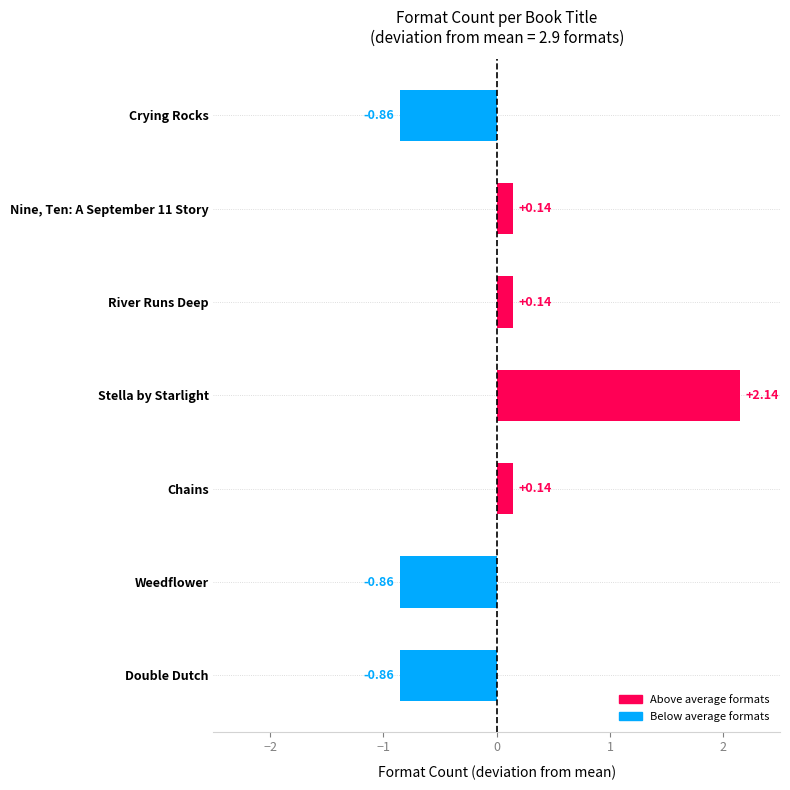

Which label corresponds to the largest value in the chart?

Stella by Starlight